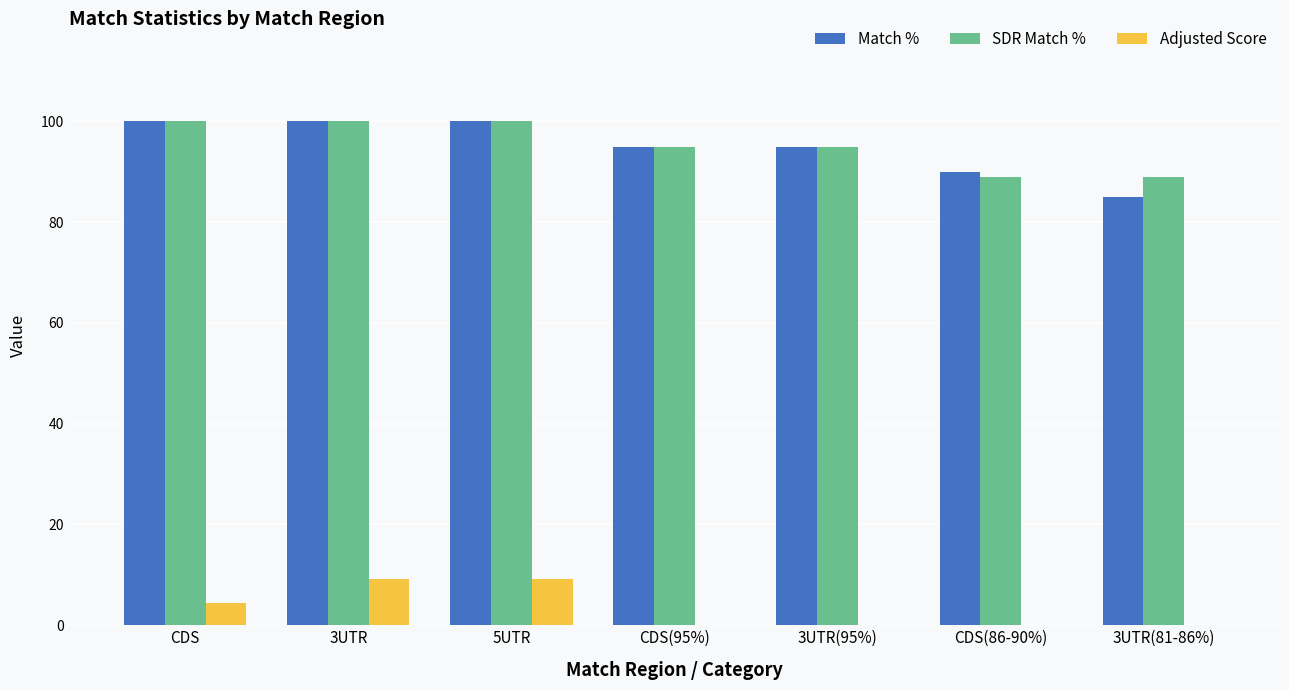

Is it true that Adjusted Score equals 0.0 at 3UTR(95%)?

True